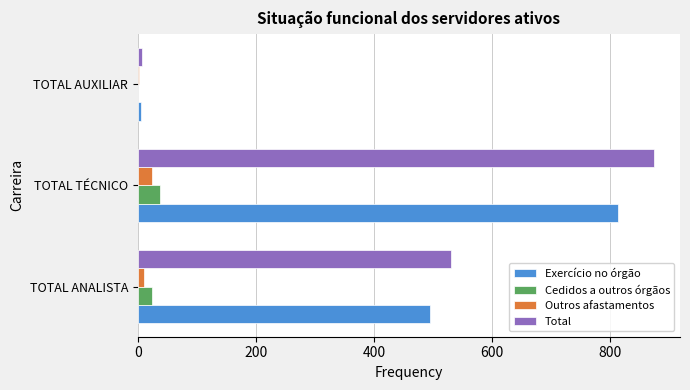

What is the sum of all Exercício no órgão values?

1313